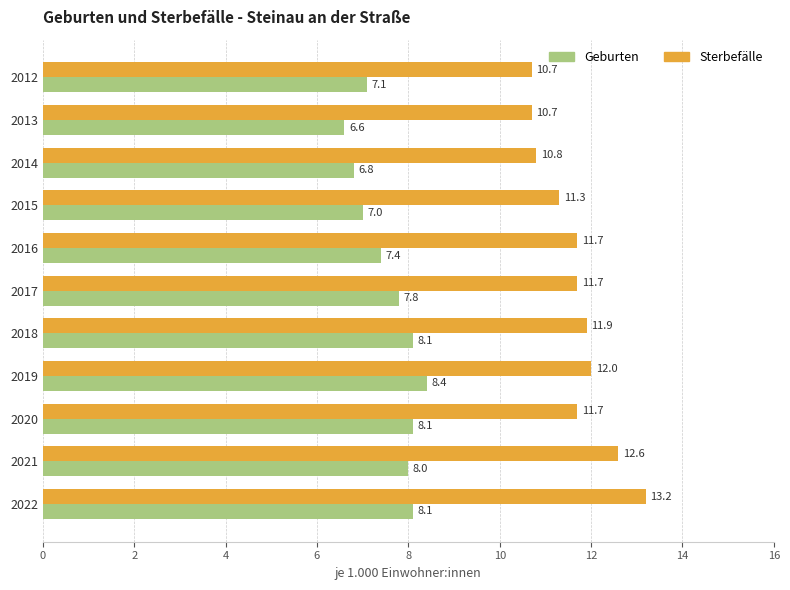

What are all the series names shown in the legend?

Geburten, Sterbefälle